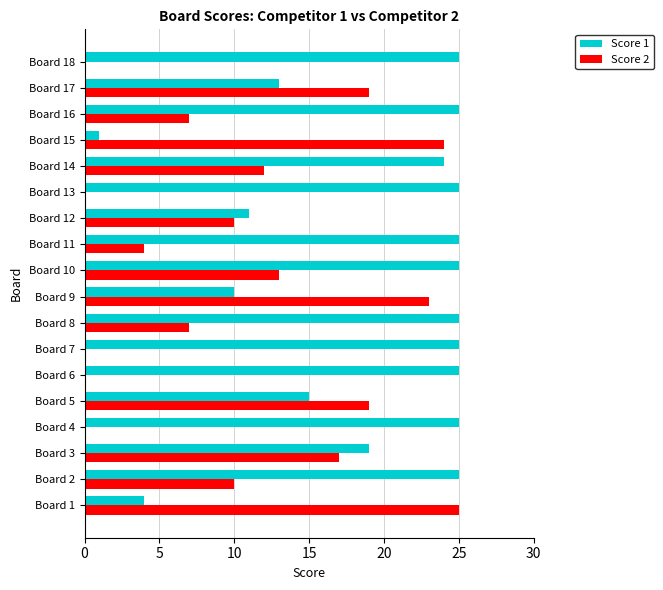

What is the sum of the Score 2 values at Board 3 and Board 5?

36